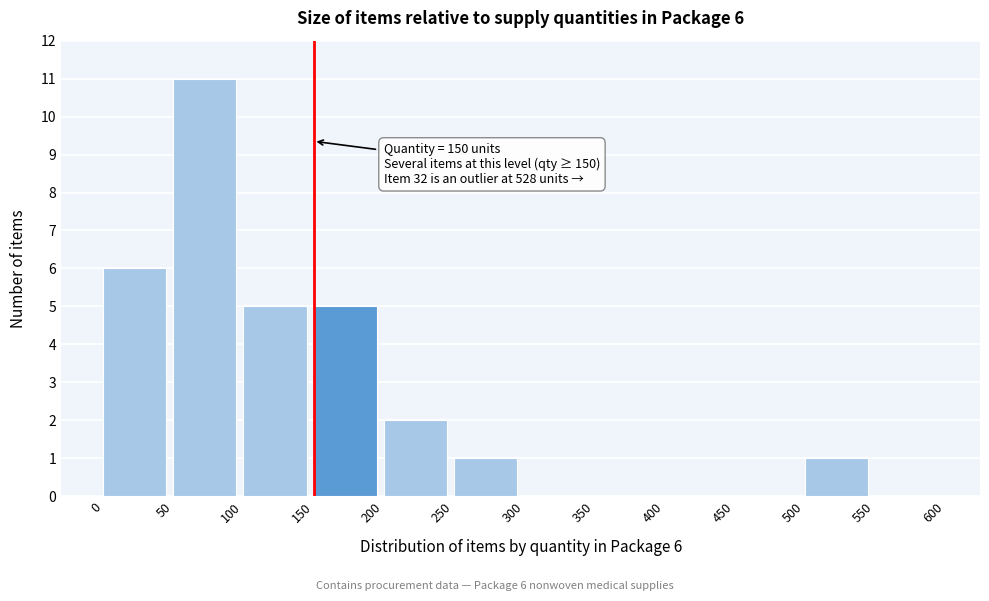

Over which range of the x-axis is the bar tallest?

50 to 100